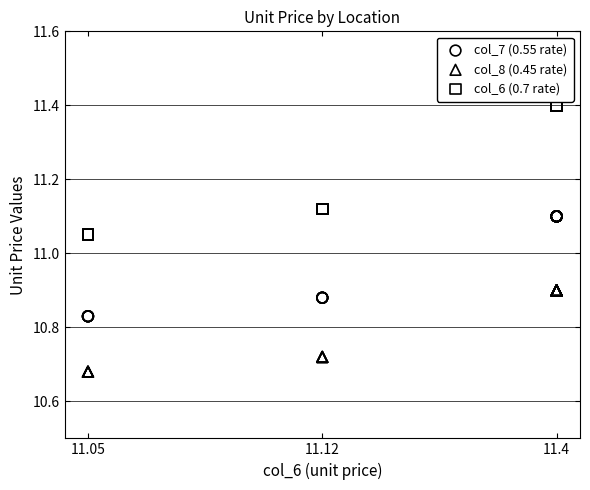

Which series has the largest Y range (max minus min)?

col_6 (0.7 rate)